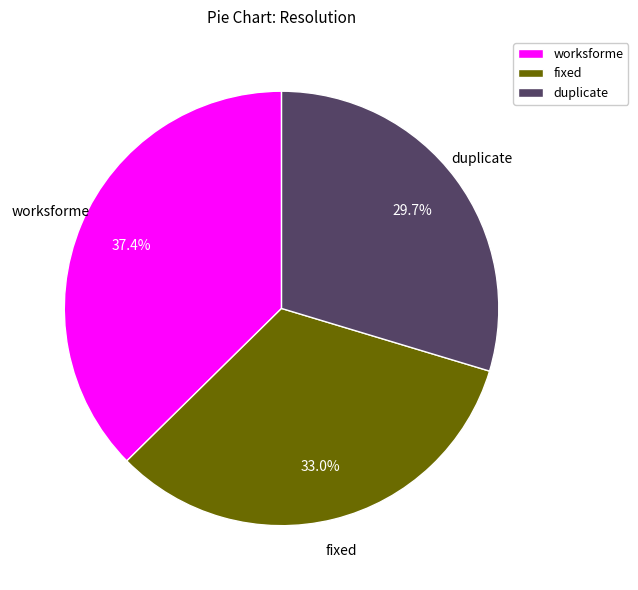

Approximately how many times larger is the value at fixed compared to worksforme?

0.9